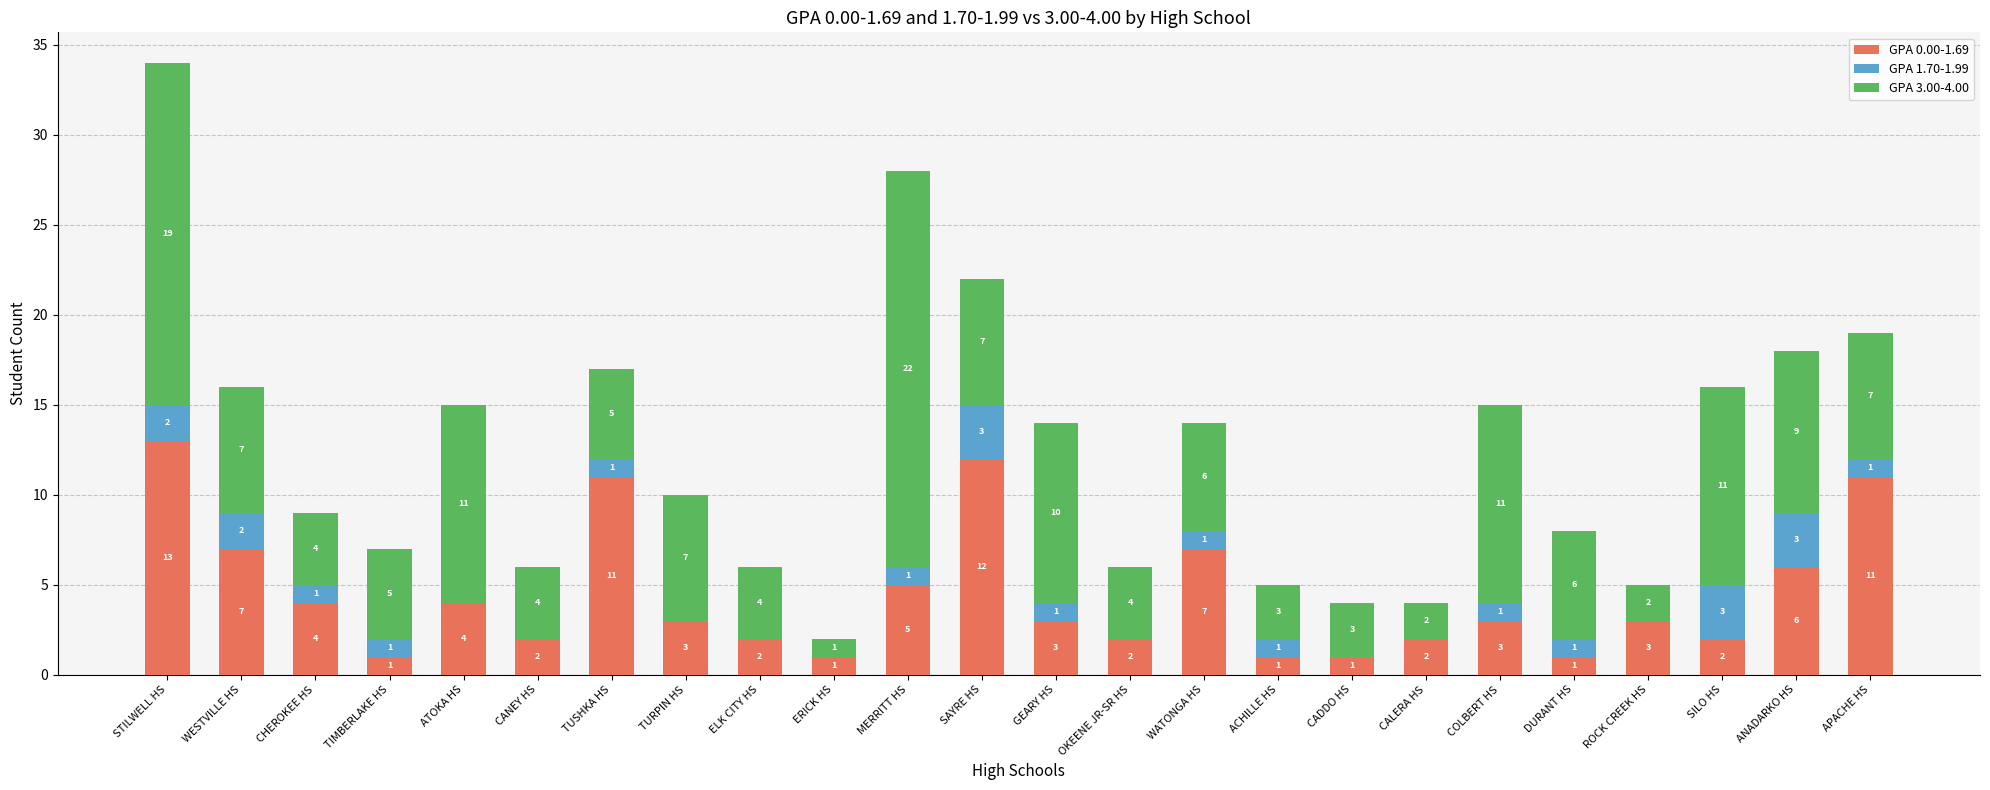

At which label does GPA 0.00-1.69 first exceed 3?

STILWELL HS